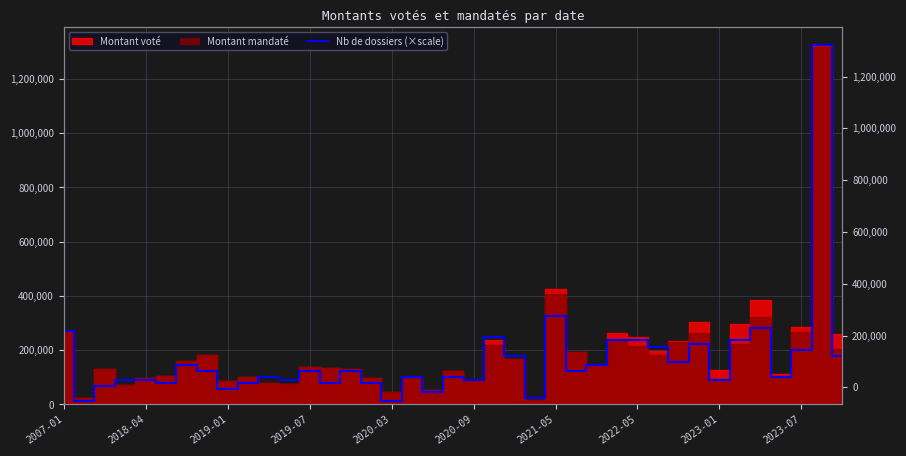

What is the sum of the values at 2018-04 and 26?

157274.8